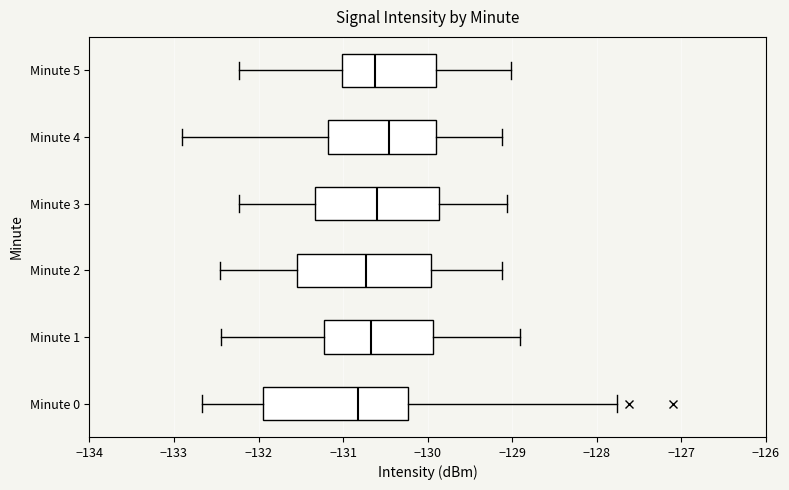

Reading bottom to top, transcribe this box plot: for each box, give where its median line is, the range the box spans, and where its two whiskers end, as read against the x-axis. The values are not printed on the chart, so give them approximately, as read against the axis.

Minute 0: median -130.8, box -131.9 to -130.2, whiskers -132.7 to -127.8
Minute 1: median -130.7, box -131.2 to -129.9, whiskers -132.4 to -128.9
Minute 2: median -130.7, box -131.5 to -130.0, whiskers -132.5 to -129.1
Minute 3: median -130.6, box -131.3 to -129.9, whiskers -132.2 to -129.1
Minute 4: median -130.5, box -131.2 to -129.9, whiskers -132.9 to -129.1
Minute 5: median -130.6, box -131.0 to -129.9, whiskers -132.2 to -129.0